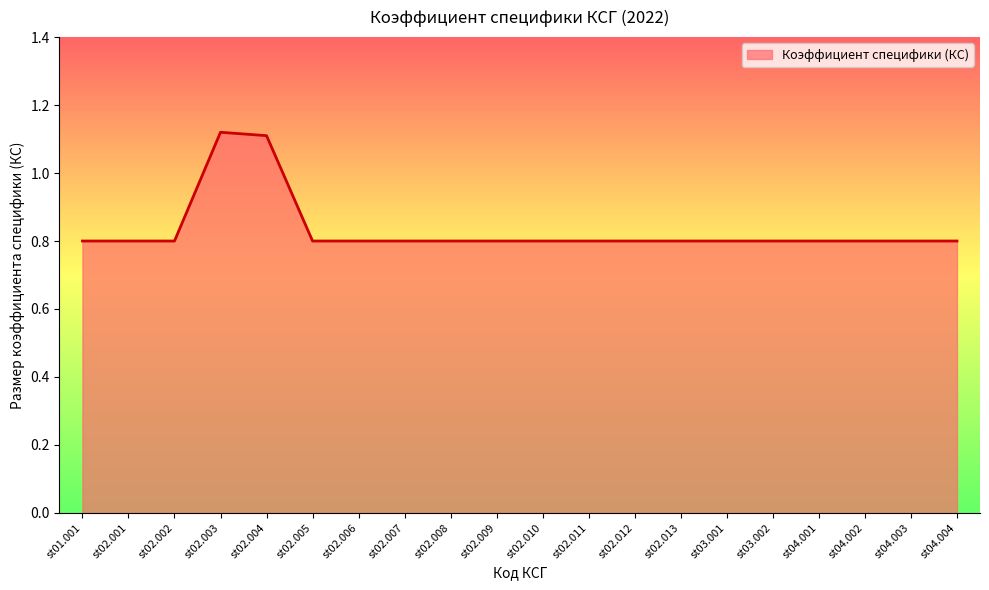

Count the values in the range 0 to 1.

18